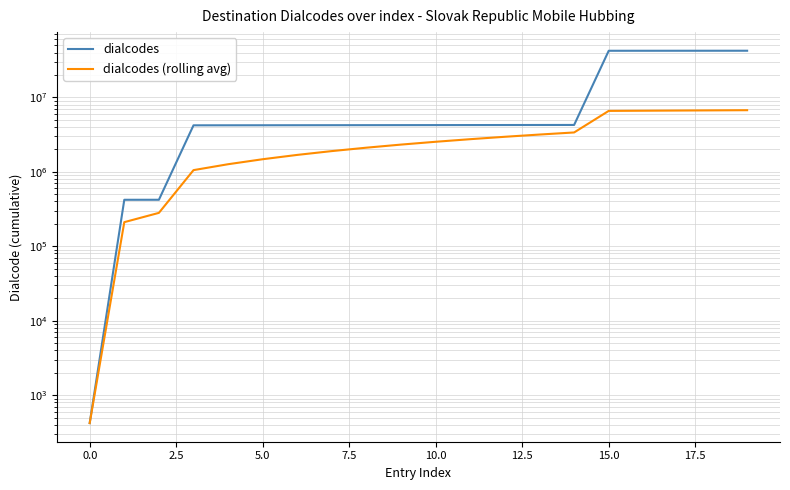

True or false: dialcodes and dialcodes (rolling avg) cross at least once.

False